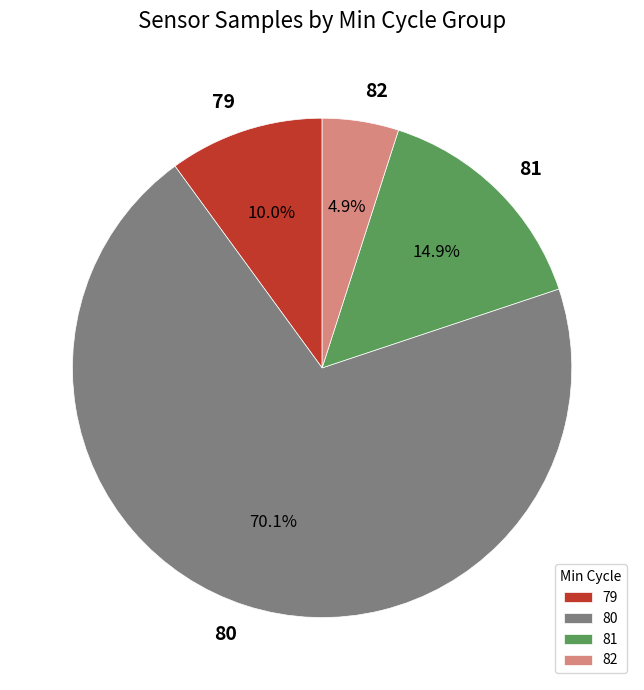

What is the ratio of the value at 79 to the value at 81?

0.7